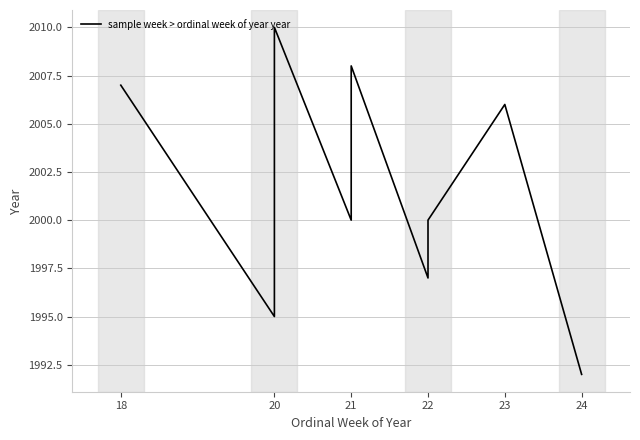

True or false: the data shows 2862 at 18.

False